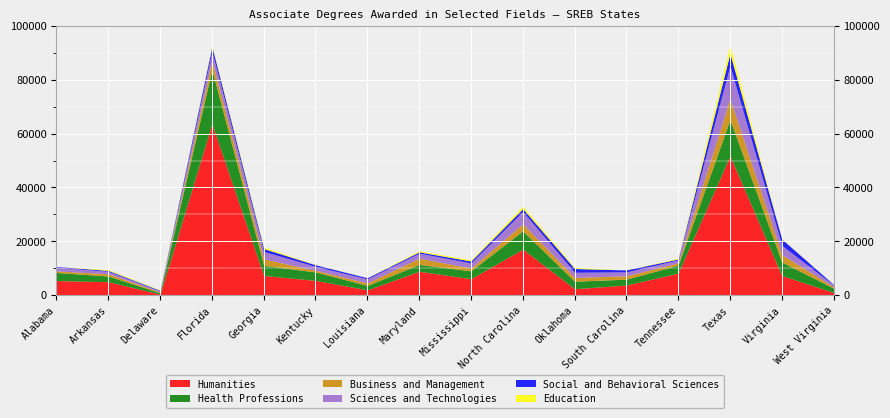

Does the chart display data point markers on the line(s)?

No